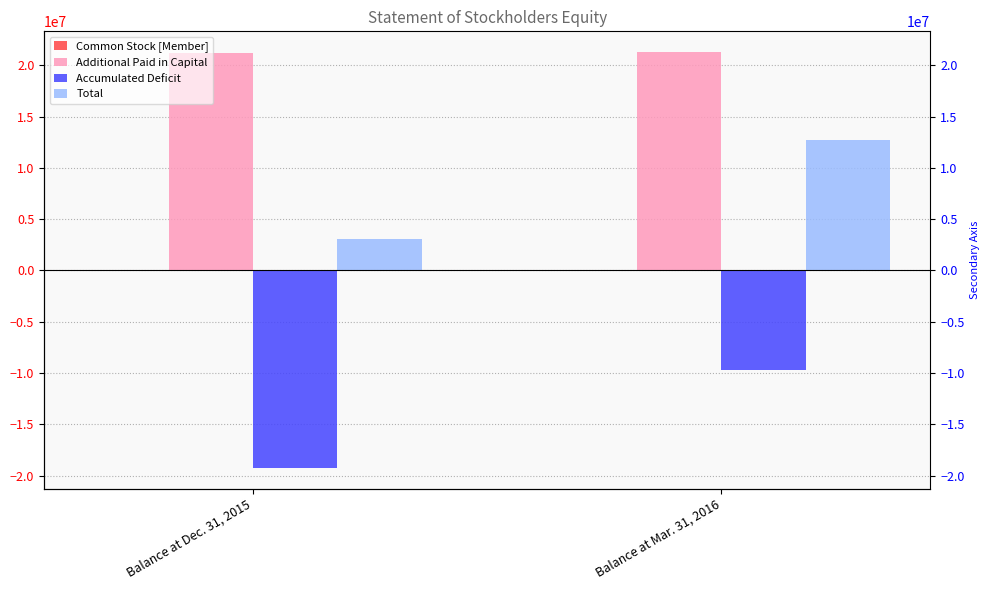

What is the label of the 2nd bar from the right?

Balance at Dec. 31, 2015